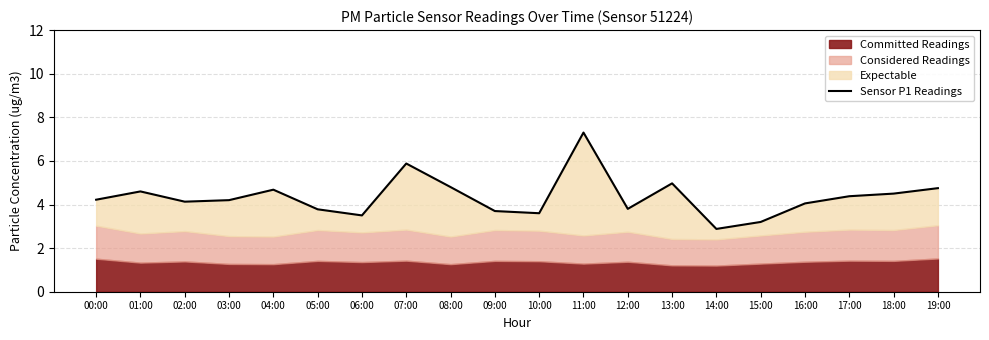

How many data points are less than 4?

7